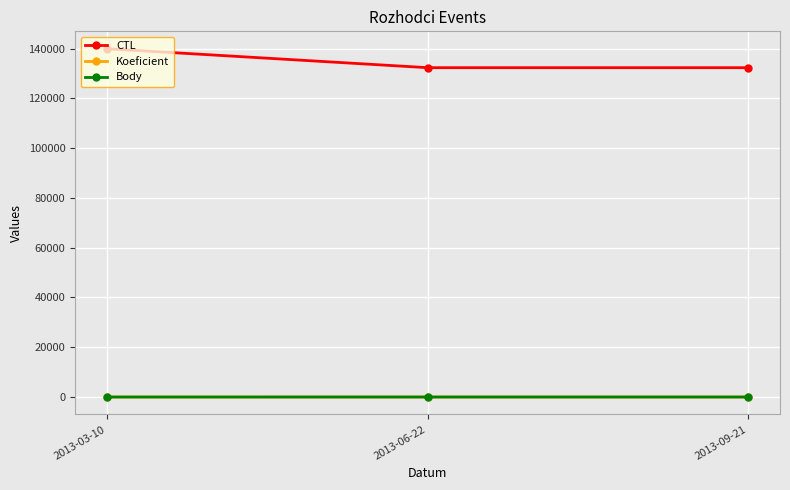

Reading left to right, what are all the values shown in this chart?

CTL: 139909	132304	132305
Koeficient: 1	4	4
Body: 1	4	4